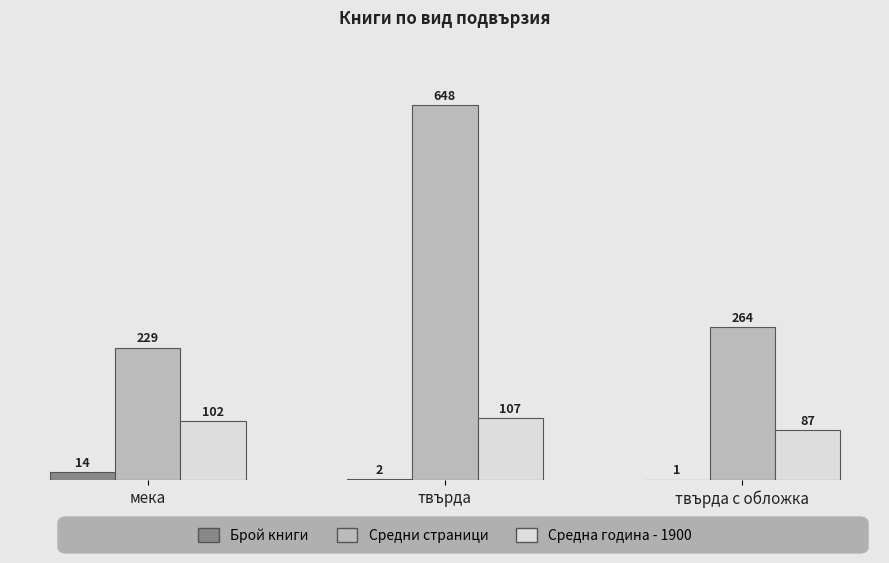

At which category is the sum across all series the highest?

твърда